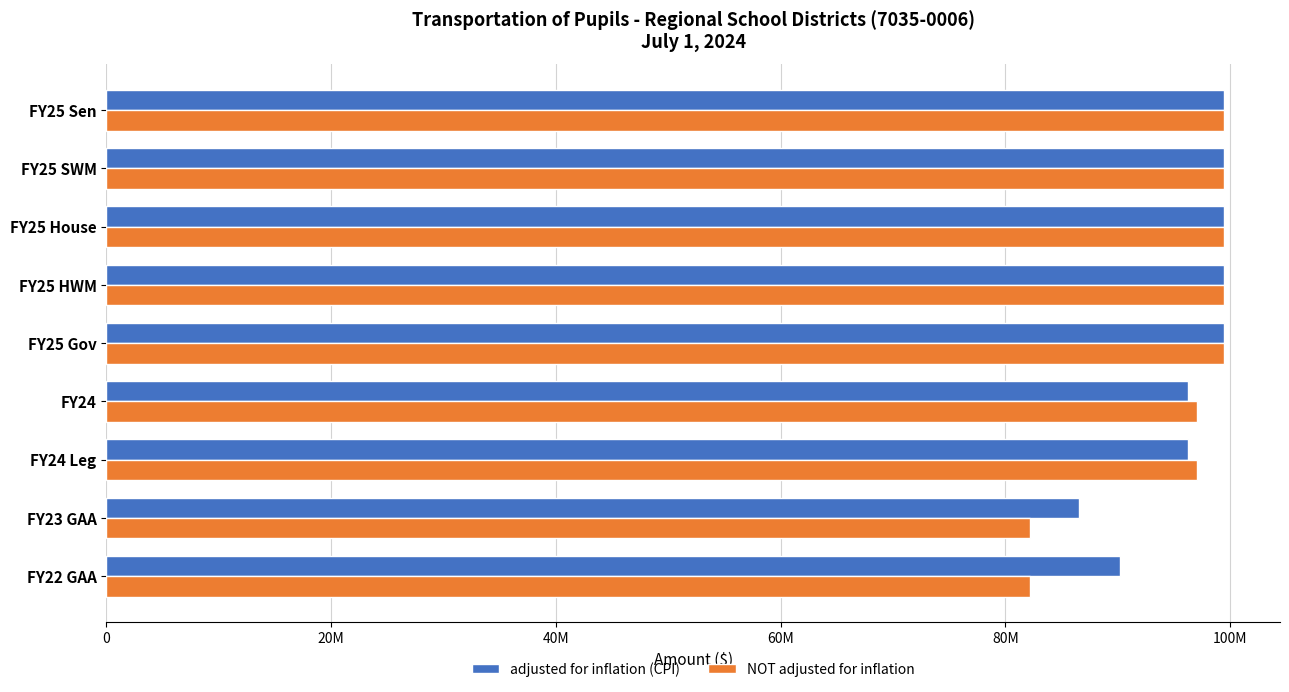

What are all the series names shown in the legend?

adjusted for inflation (CPI), NOT adjusted for inflation